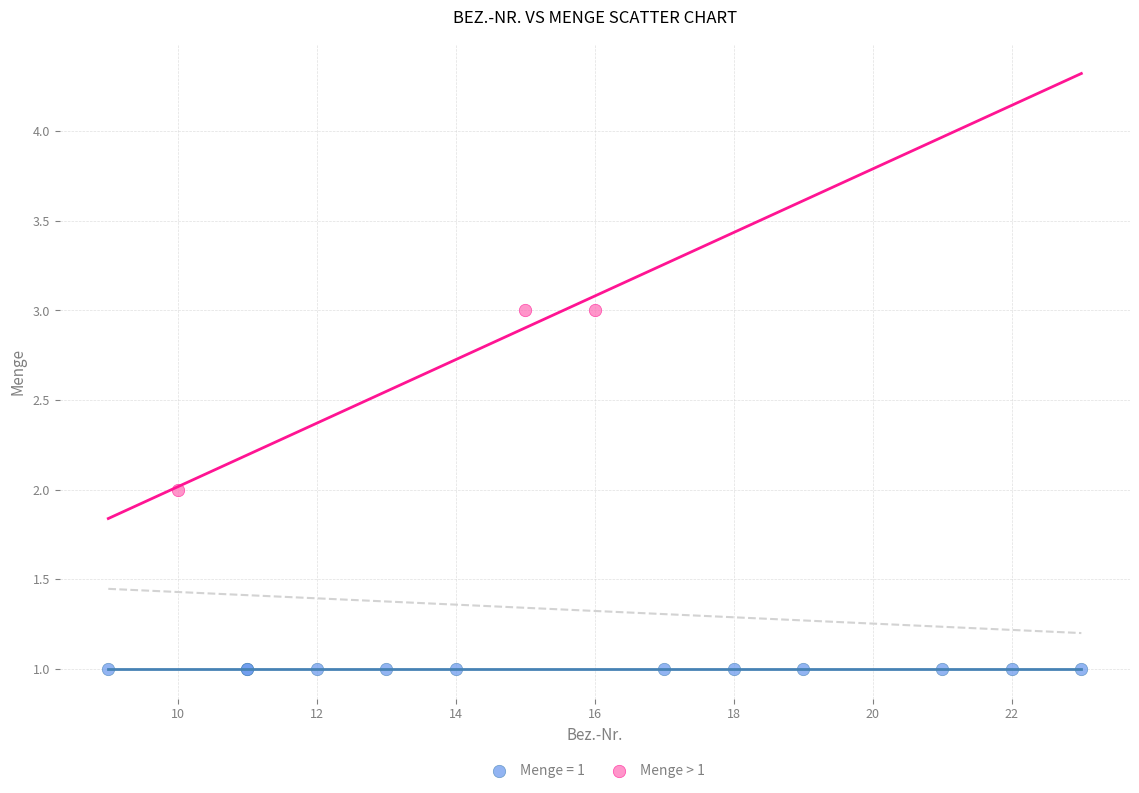

Which series contains the highest Y value?

Menge > 1